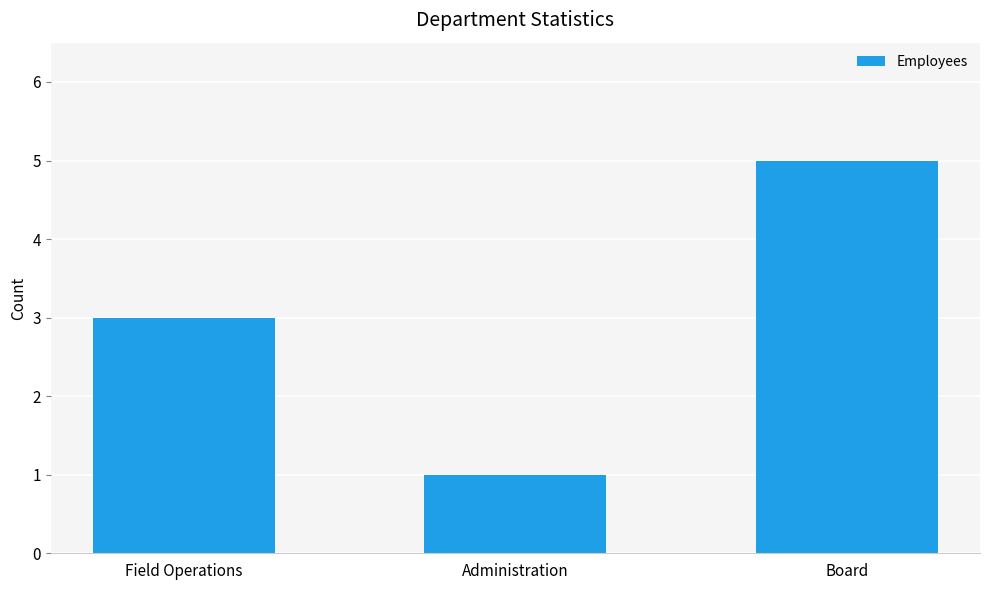

The value at Administration is 1. True or false?

True